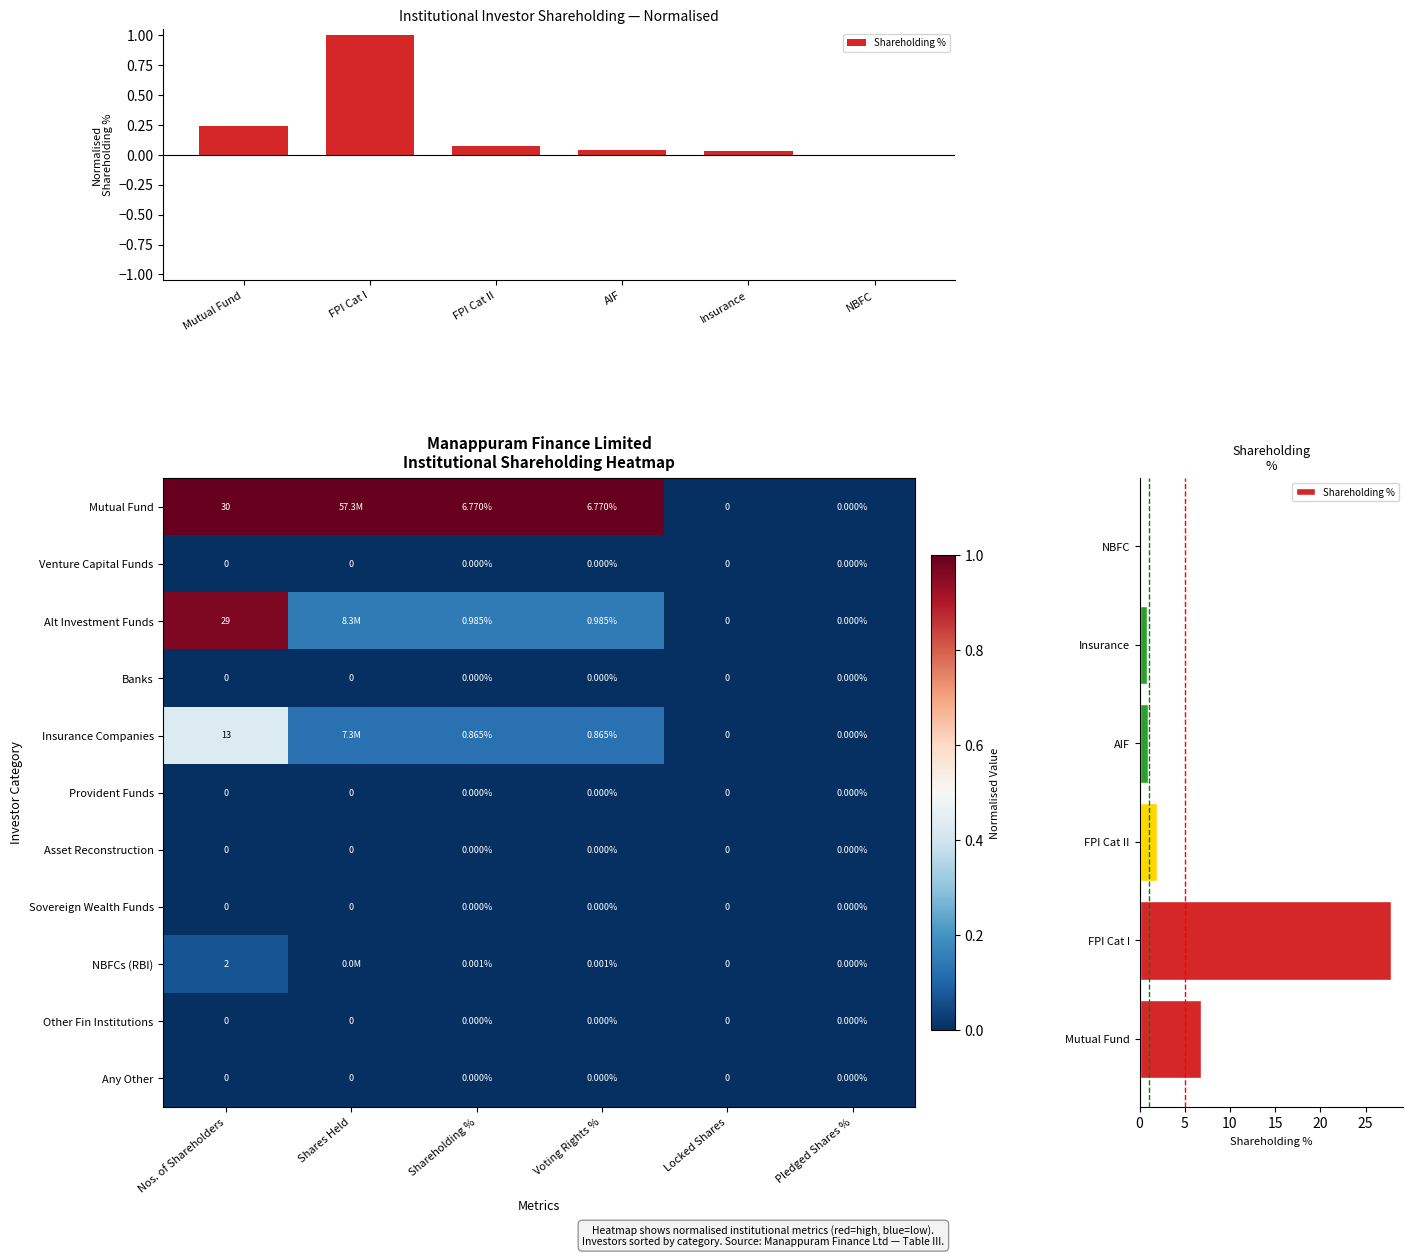

List the series in order of their peak value, highest first.

Shareholding %, Mutual Fund, Alt Investment Funds, Insurance Companies, NBFCs (RBI), Venture Capital Funds, Banks, Provident Funds, Asset Reconstruction, Sovereign Wealth Funds, Other Fin Institutions, Any Other